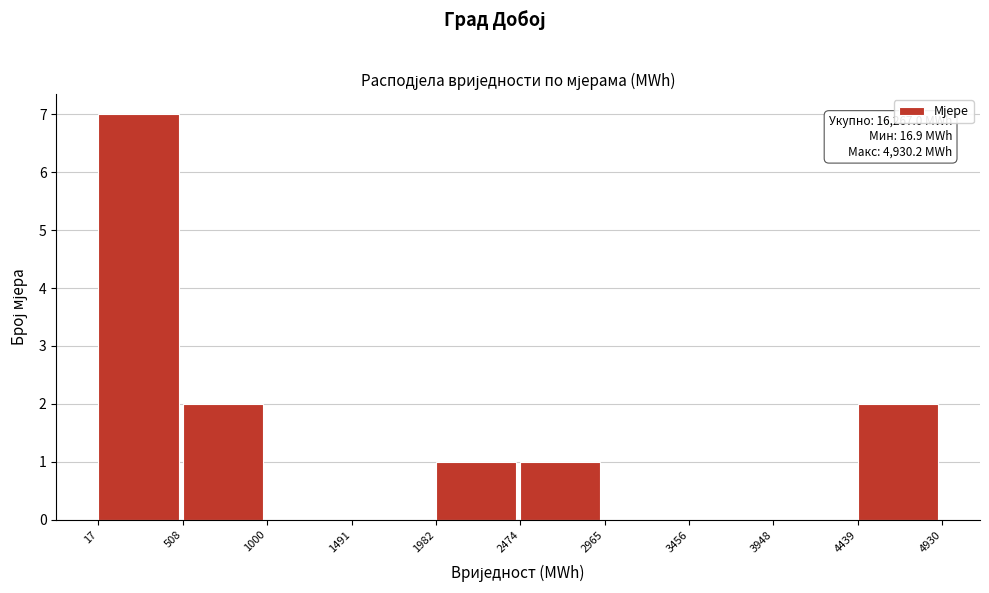

Over which range of the x-axis is the bar tallest?

17 to 508